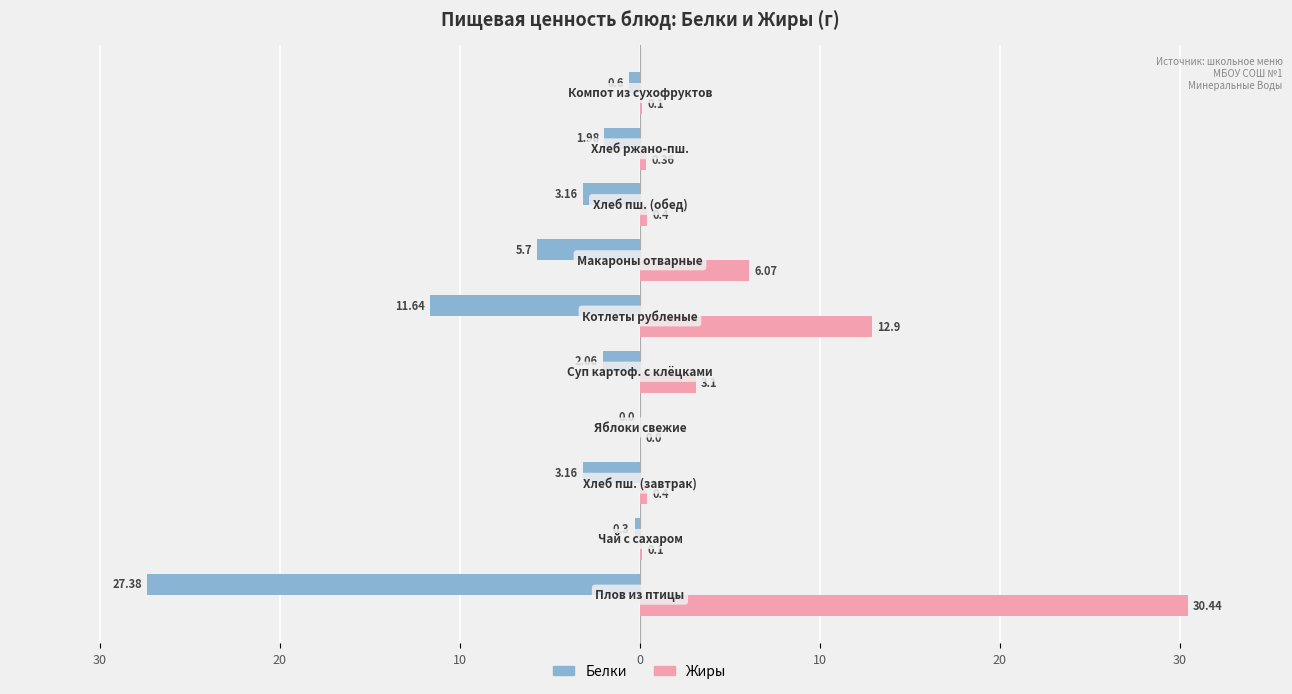

What are all the series names shown in the legend?

Белки, Жиры